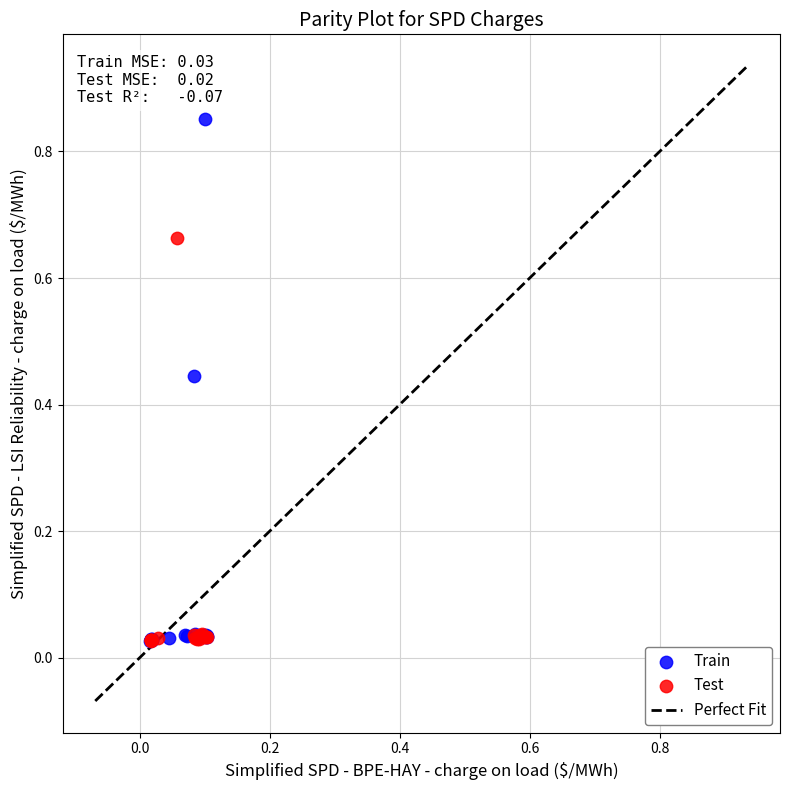

Which series reaches the maximum Y coordinate?

Train